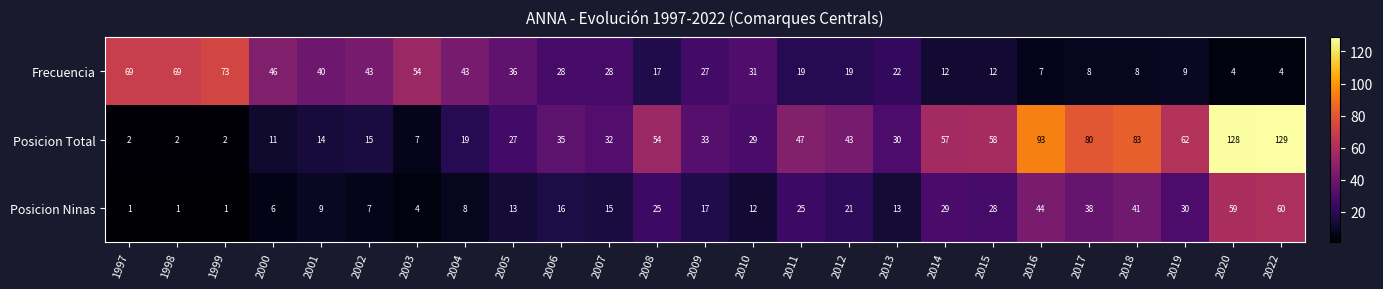

At which label is Posicion Ninas closest to 30?

2019